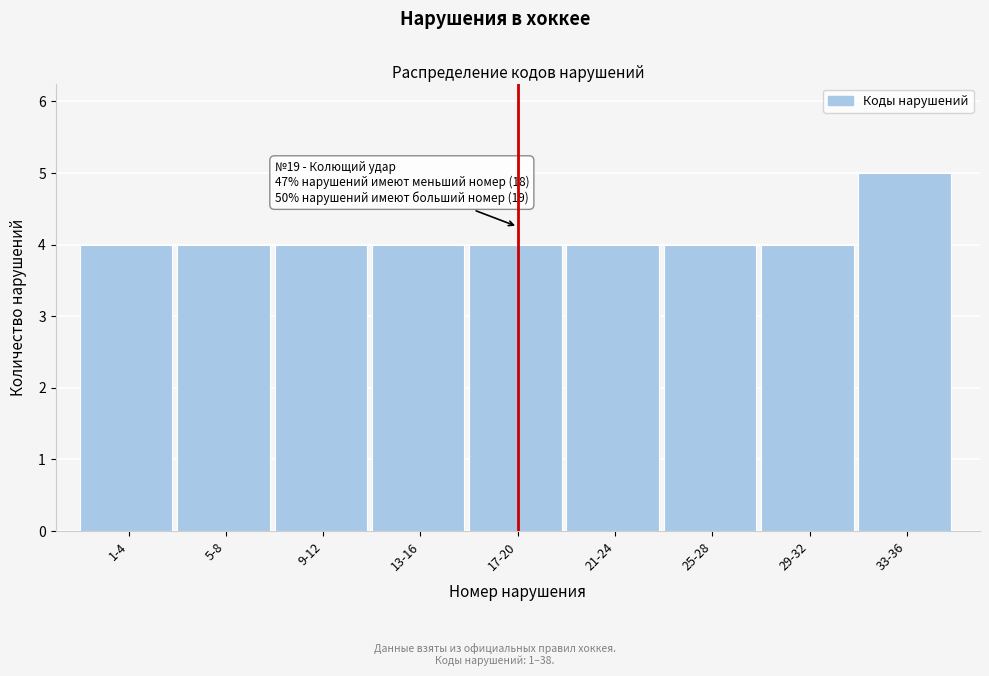

Reading left to right, what are all the values shown in this chart?

4	4	4	4	4	4	4	4	5